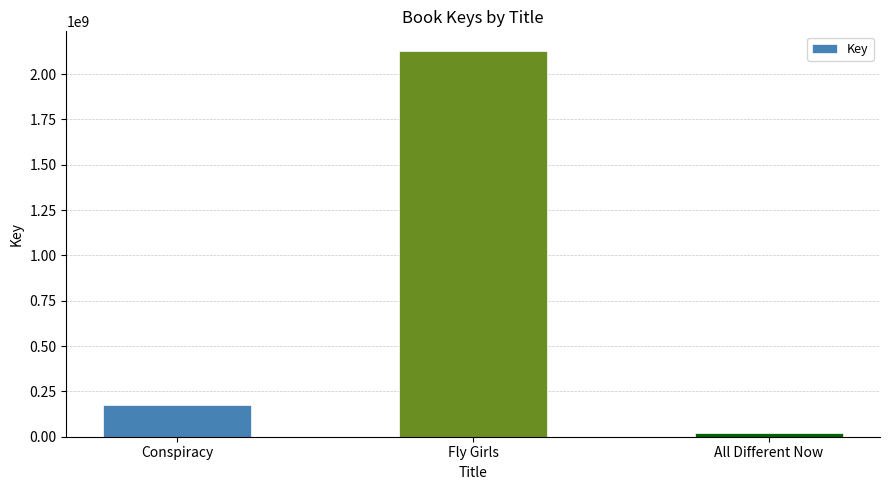

Between Fly Girls and Conspiracy, which is larger?

Fly Girls